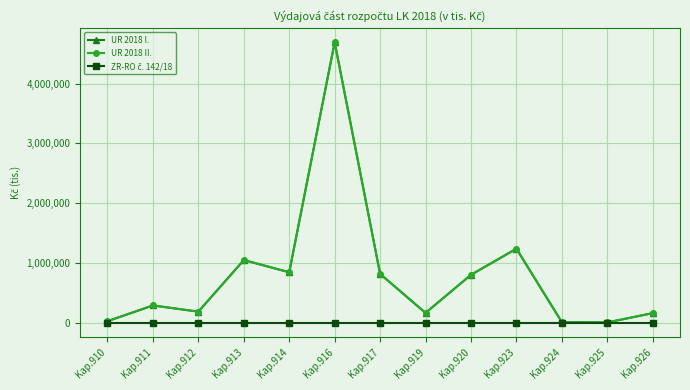

What is the average value of the UR 2018 I. series?

795288.5